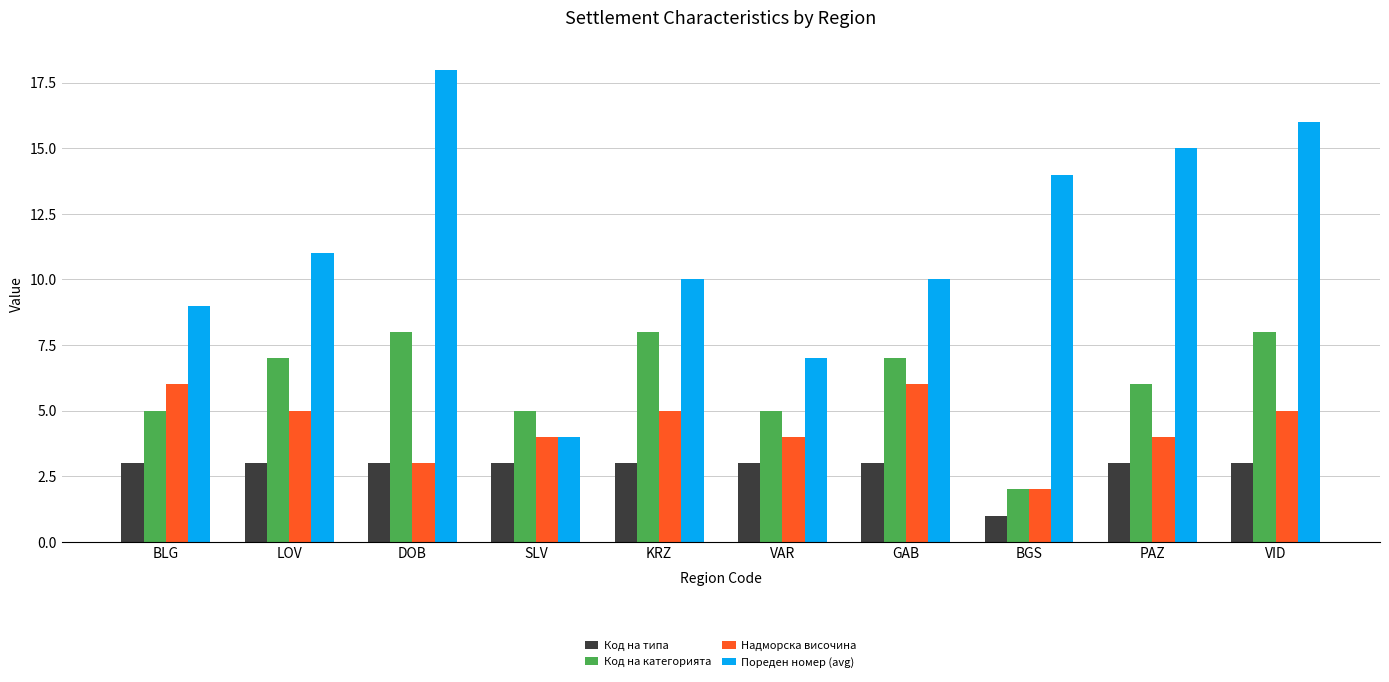

Is it true that Пореден номер (avg) equals 7 at SLV?

False